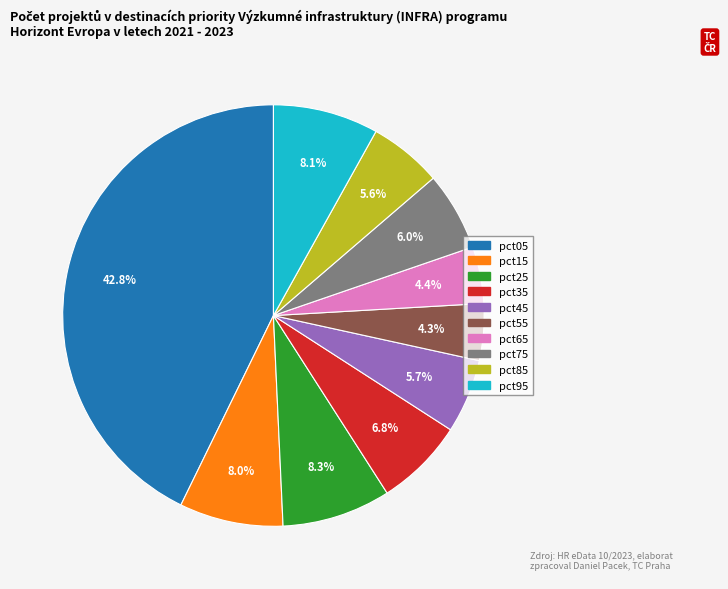

True or false: pct15 accounts for 8% of the total.

True